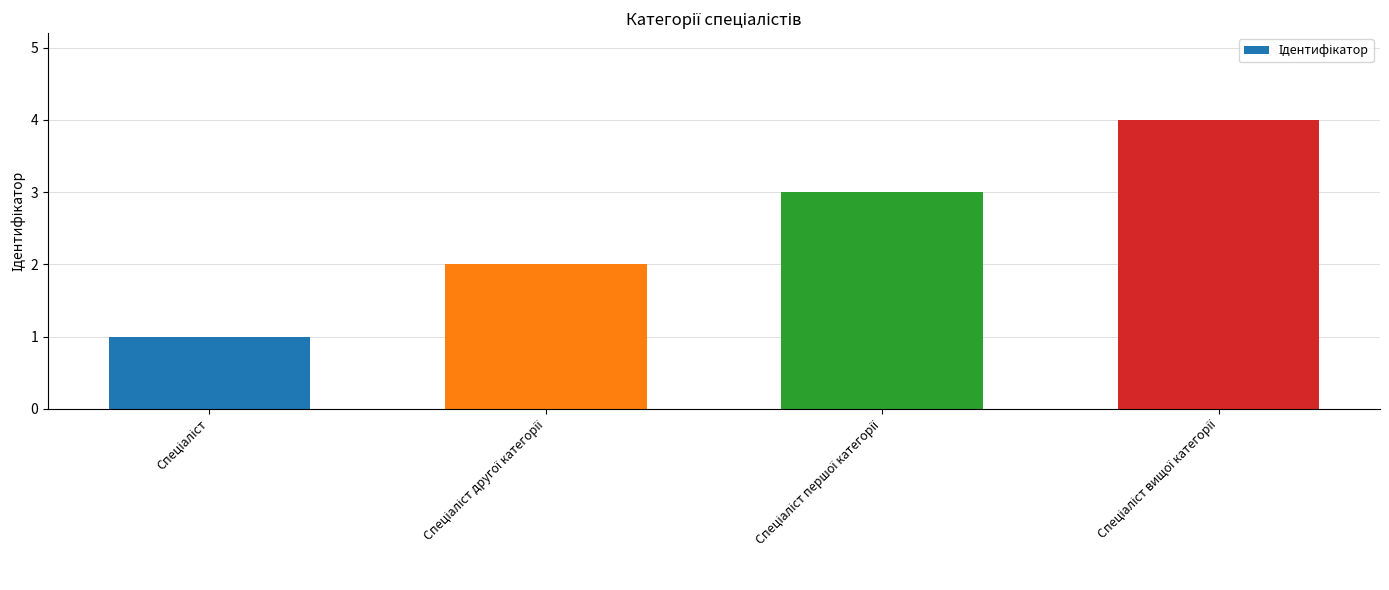

What is the greatest value displayed?

4